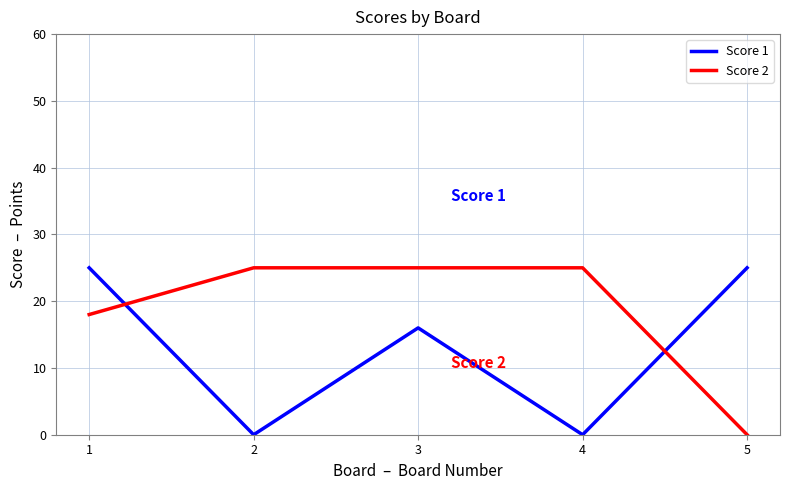

Reading left to right, transcribe all the data shown in this chart.

Score 1: 1=25	2=0	3=16	4=0	5=25
Score 2: 1=18	2=25	3=25	4=25	5=0